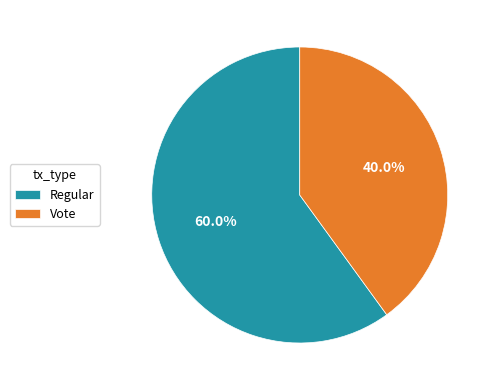

What percentage is NOT represented by Regular?

40.0%